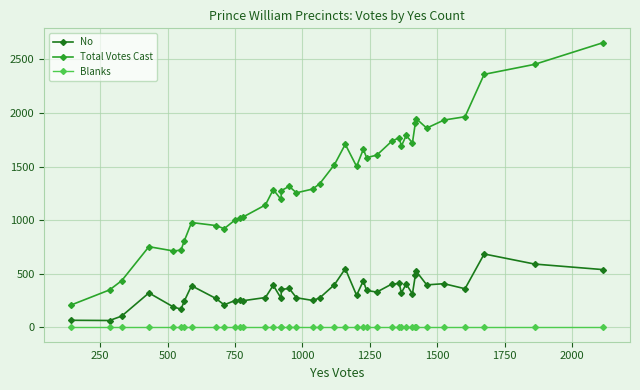

What is the highest value of the No series?

685